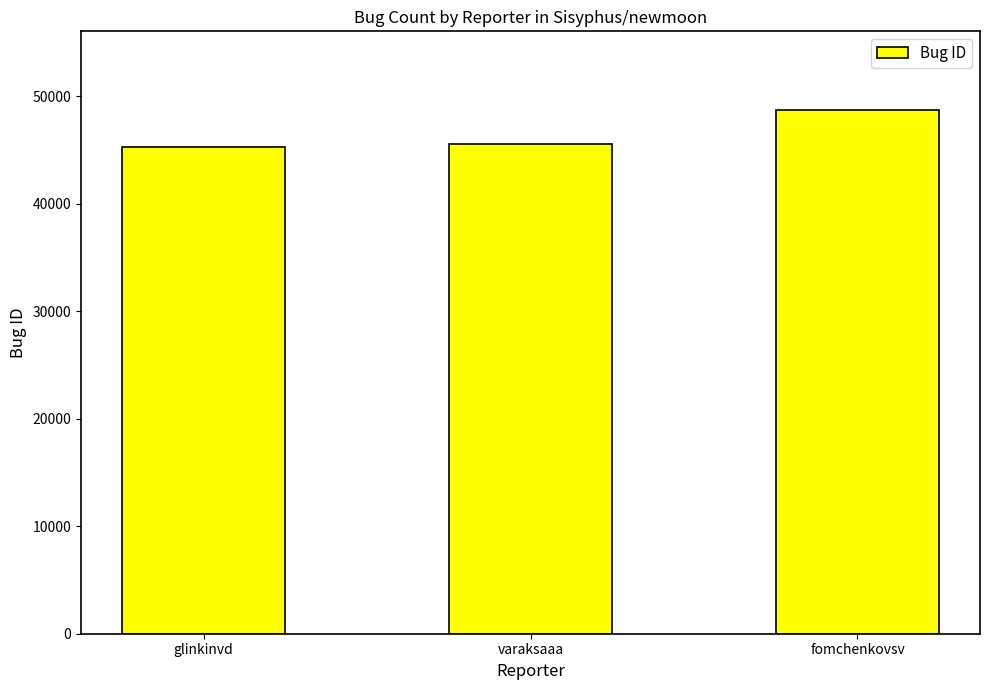

What is the average value?

46544